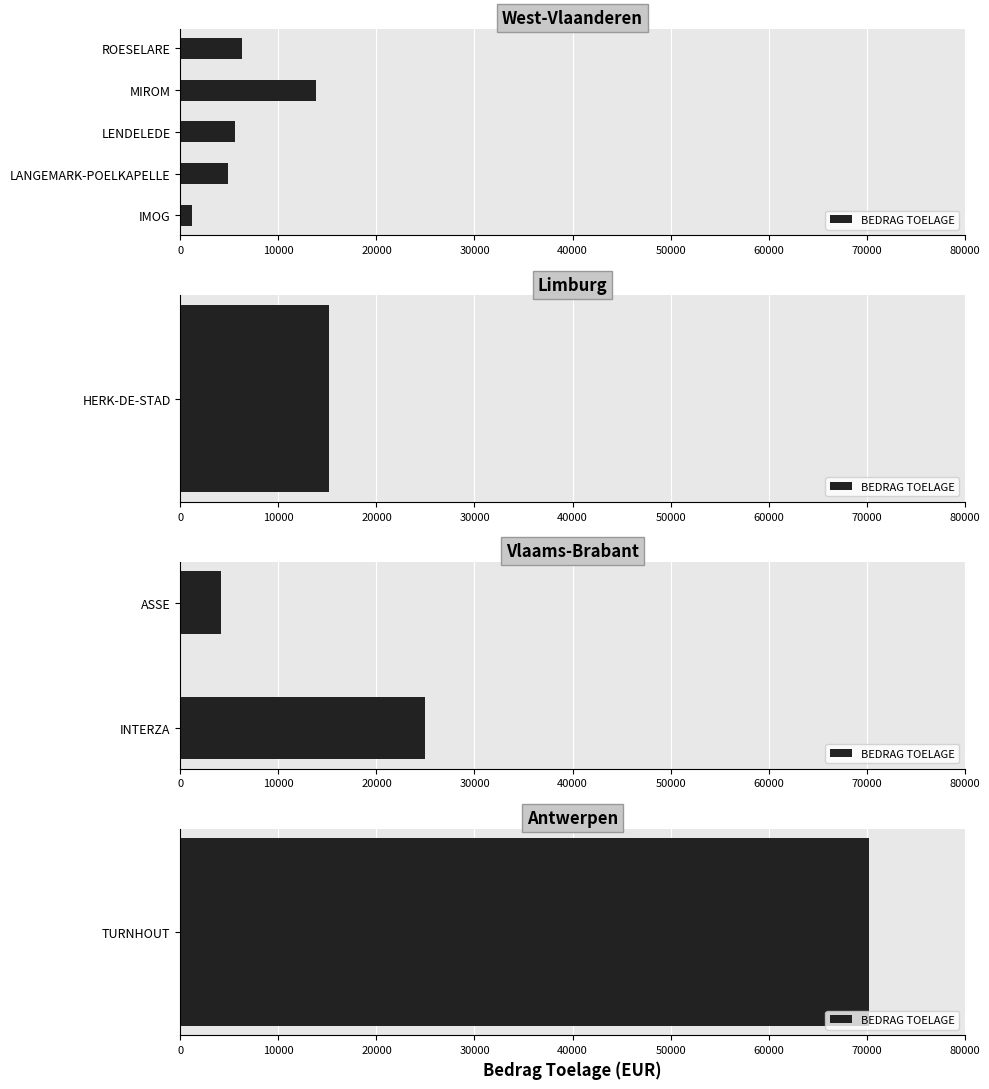

What is the value of the 1st bar from the left?

4160